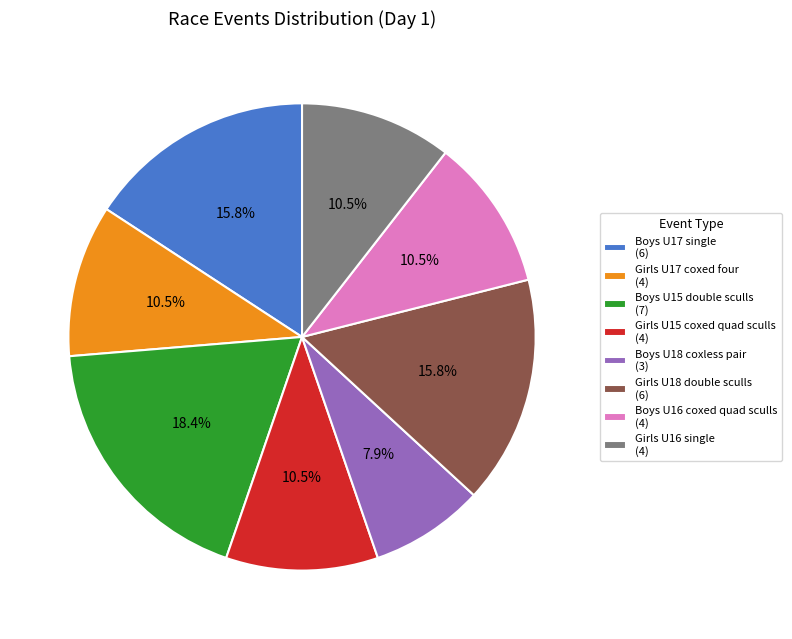

Count the number of slices in the pie.

8